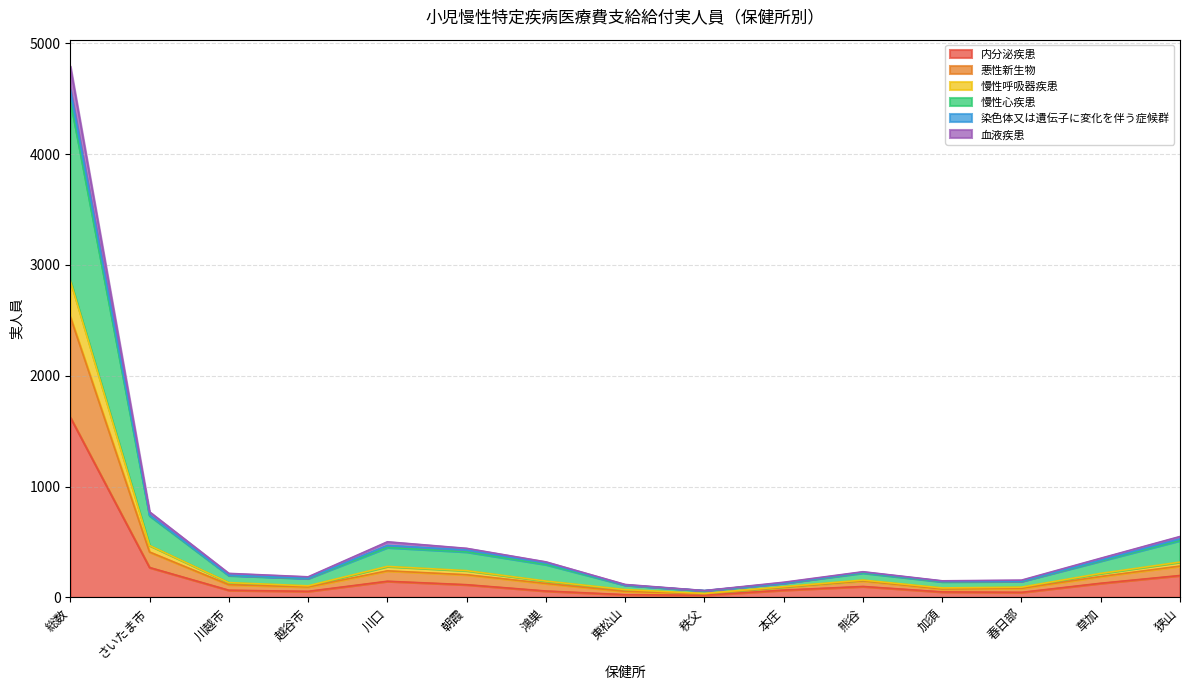

The 内分泌疾患 series shows 269 at さいたま市. True or false?

True